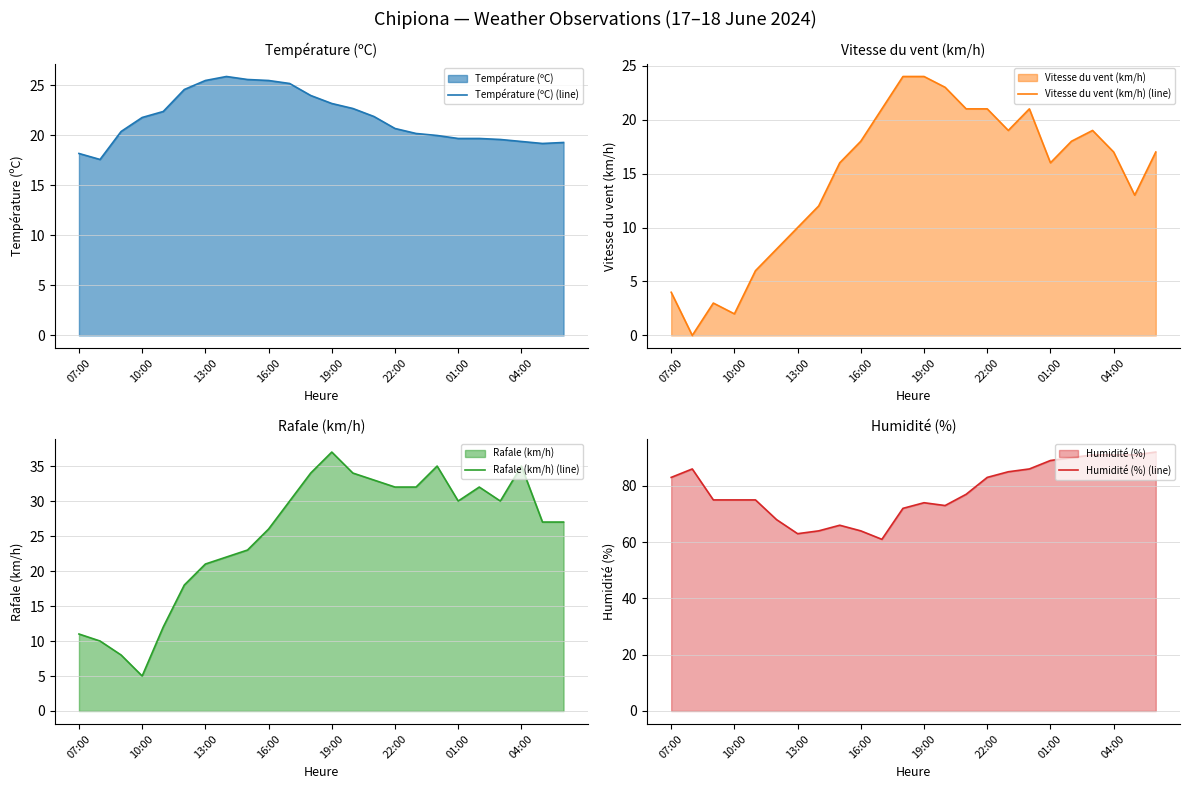

True or false: Vitesse du vent (km/h) (line) has more than 1 points higher than both neighbors.

True